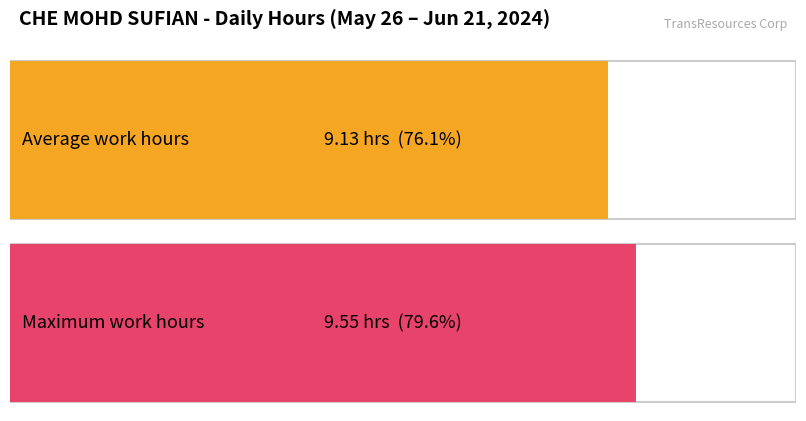

How many series are shown in this chart?

1